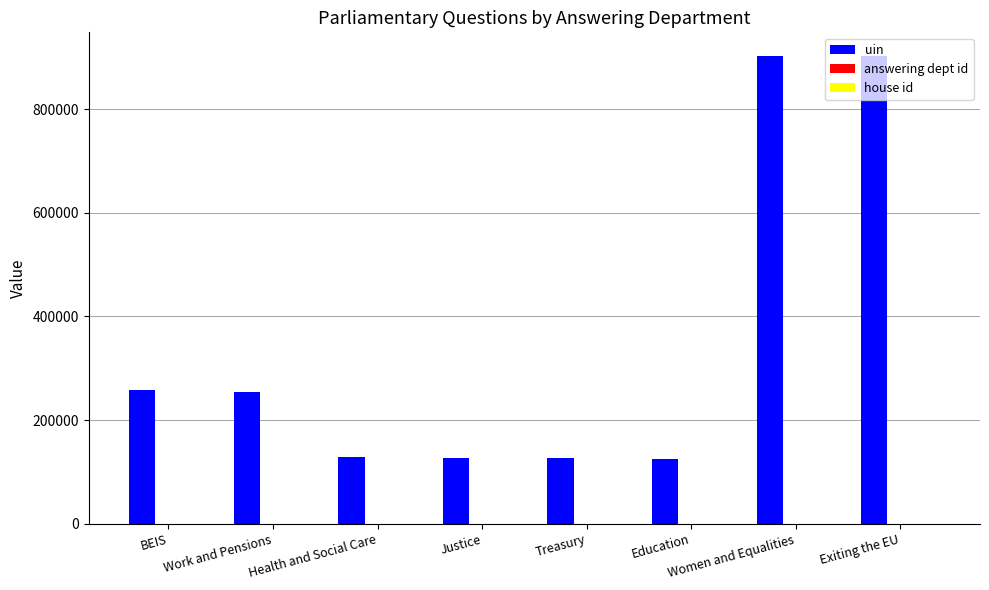

What is the highest value of the uin series?

903244